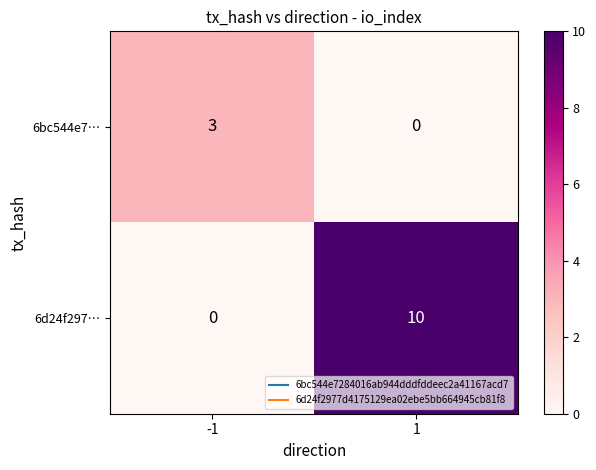

Reading left to right, what are all the values shown in this chart?

6bc544e7…: -1=3	1=0
6d24f297…: -1=0	1=10